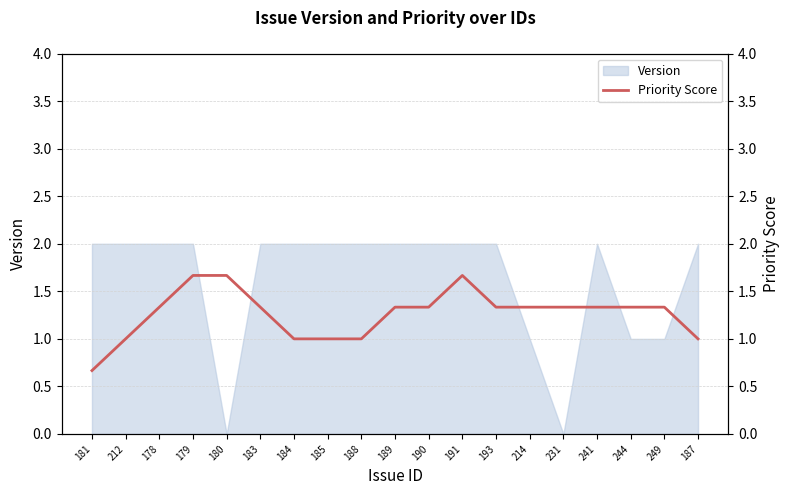

Reading right to left, what are all the values shown in this chart?

187=1.0	249=1.3	244=1.3	241=1.3	231=1.3	214=1.3	193=1.3	191=1.7	190=1.3	189=1.3	188=1.0	185=1.0	184=1.0	183=1.3	180=1.7	179=1.7	178=1.3	212=1.0	181=0.7